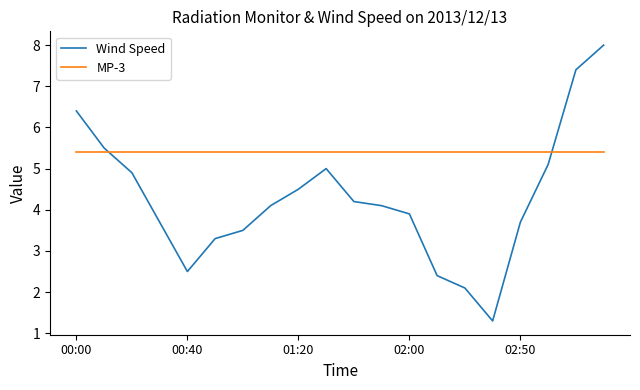

After their last crossing, which series has the higher values: MP-3 or Wind Speed?

Wind Speed